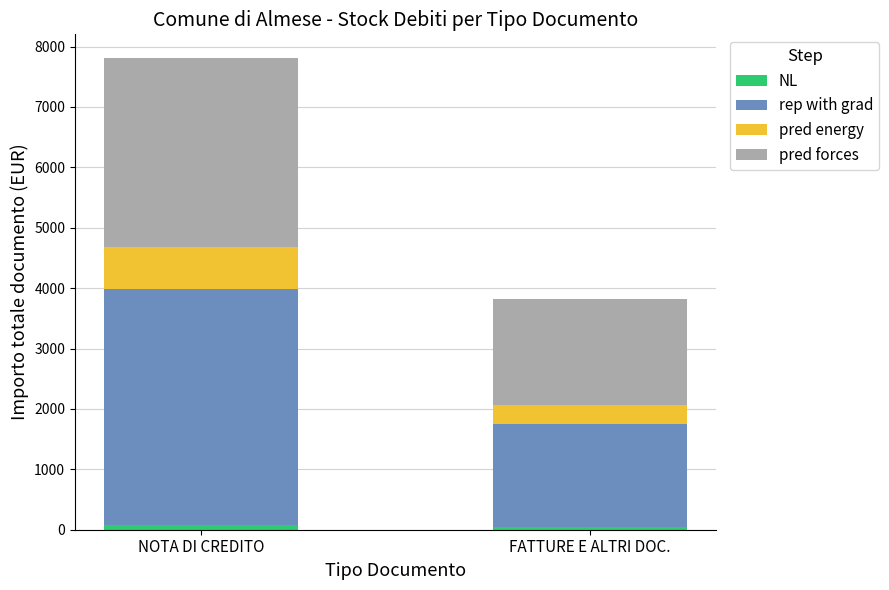

At which category is the sum across all series the highest?

NOTA DI CREDITO